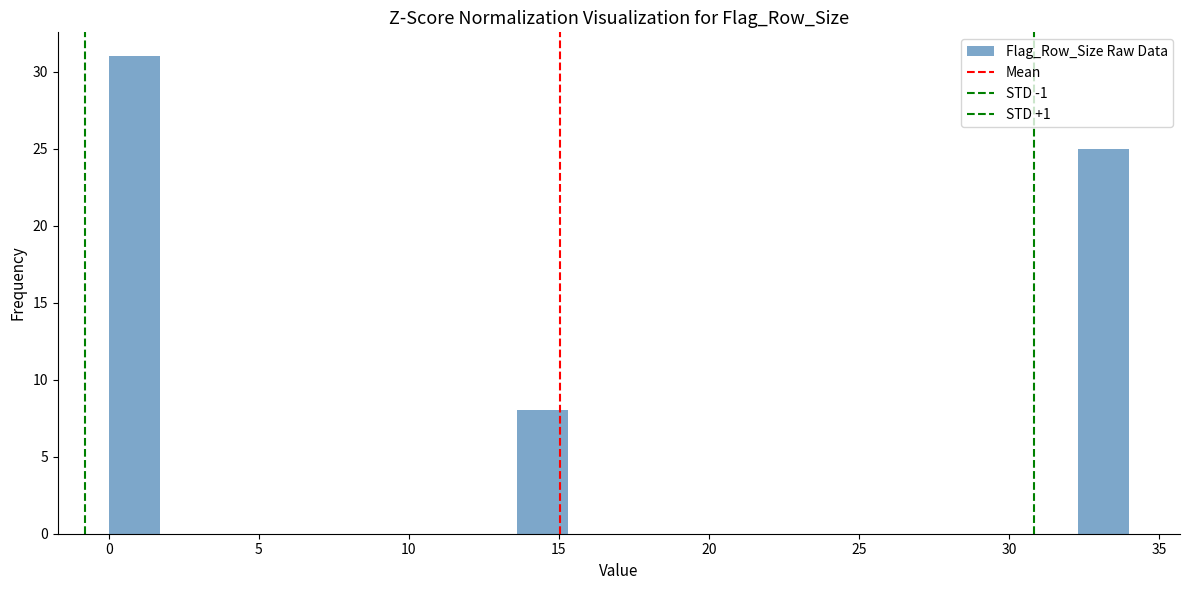

Read against the x-axis, roughly where is the centre of the tallest bar?

1.0